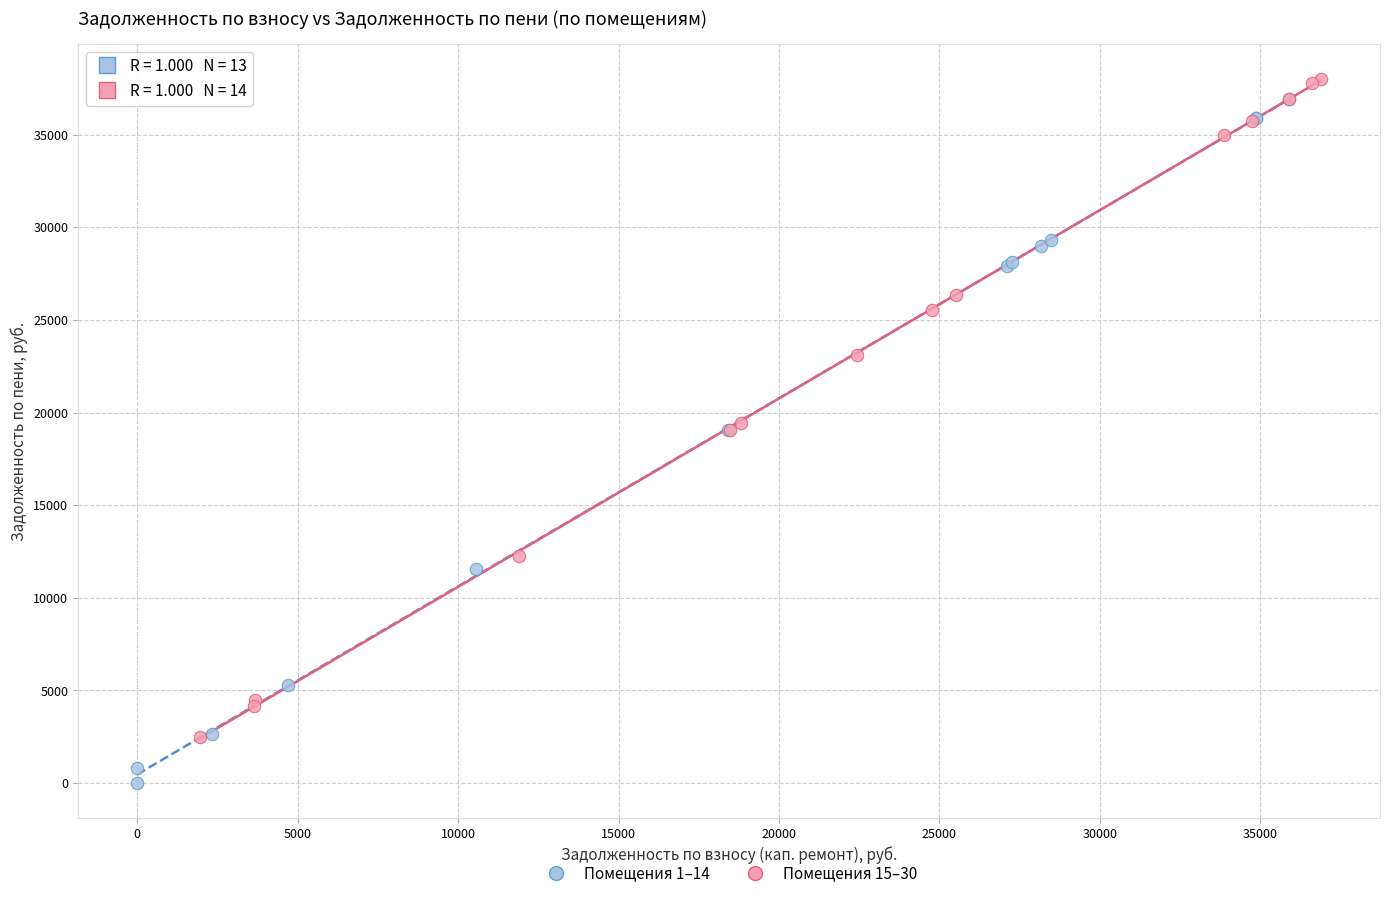

Which series contains the lowest Y value?

Помещения 1–14